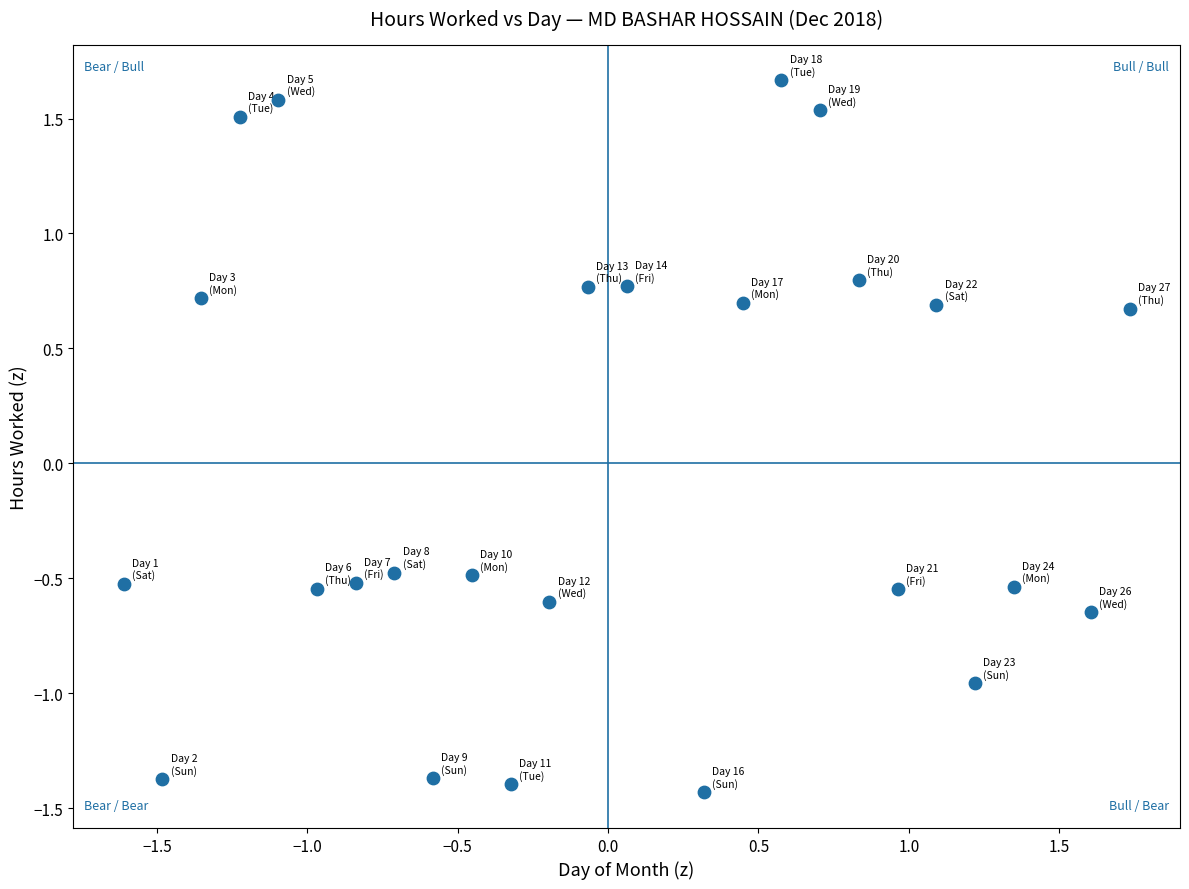

What is the range of Y values (max minus min)?

3.1